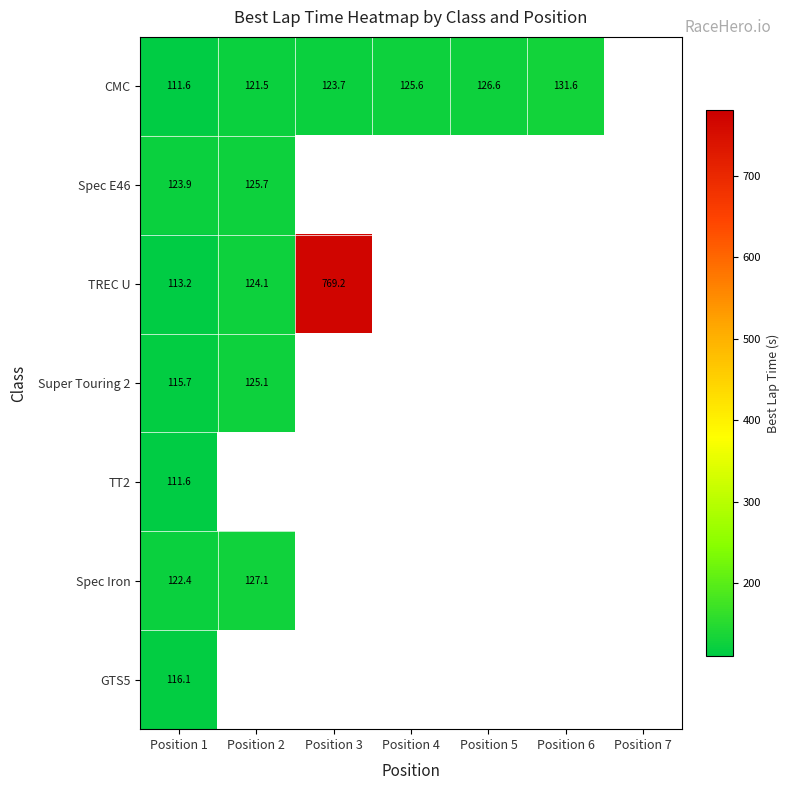

What is the minimum value shown in the chart?

111.6